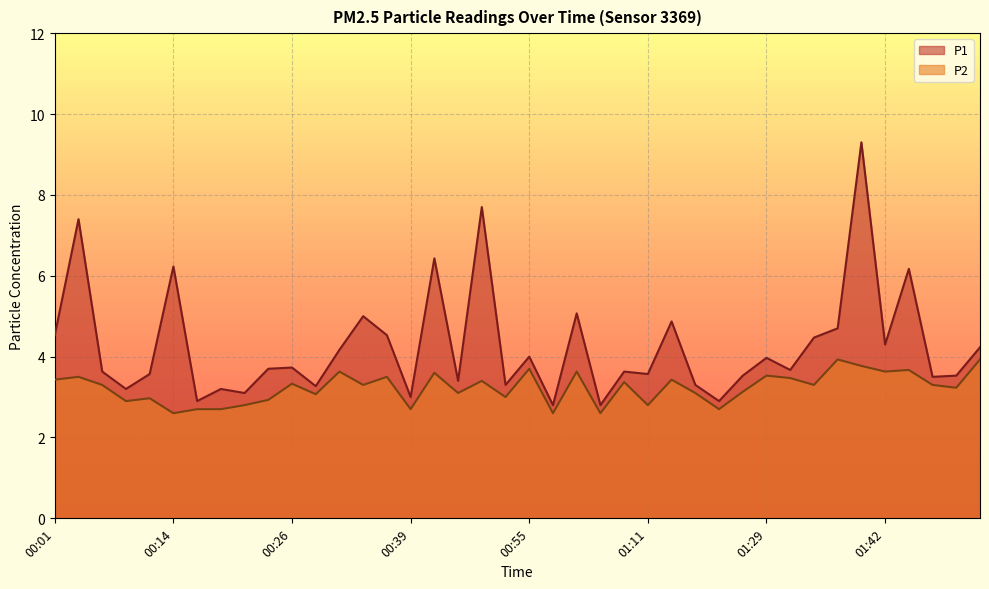

The value of P2 at 00:39 is 2.7. True or false?

True